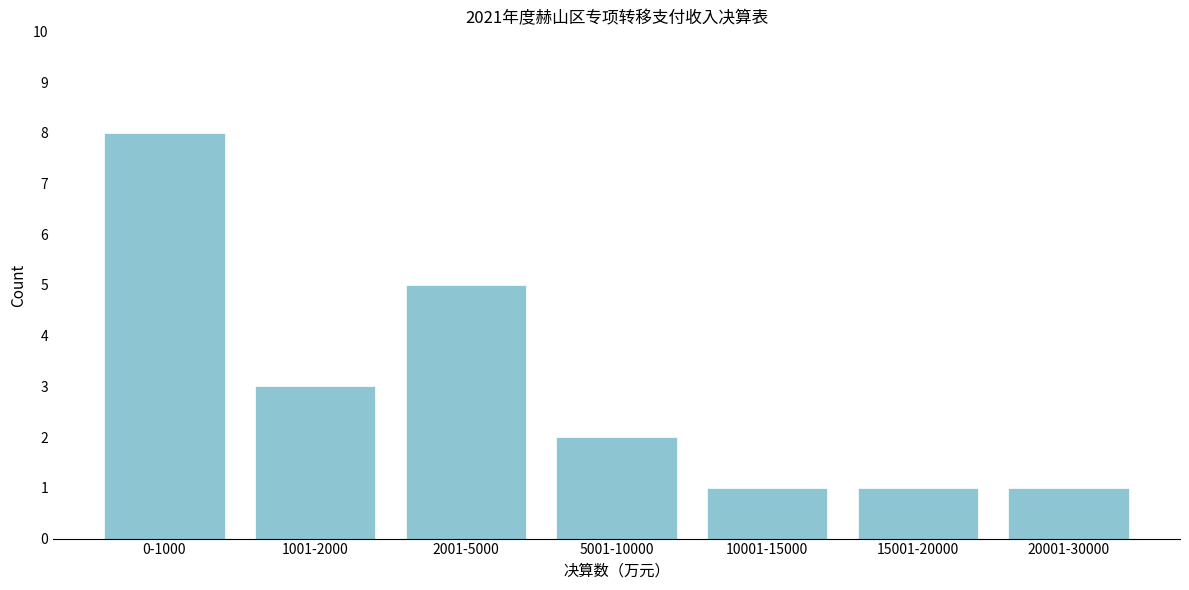

Reading right to left, transcribe all the data shown in this chart.

1	1	1	2	5	3	8